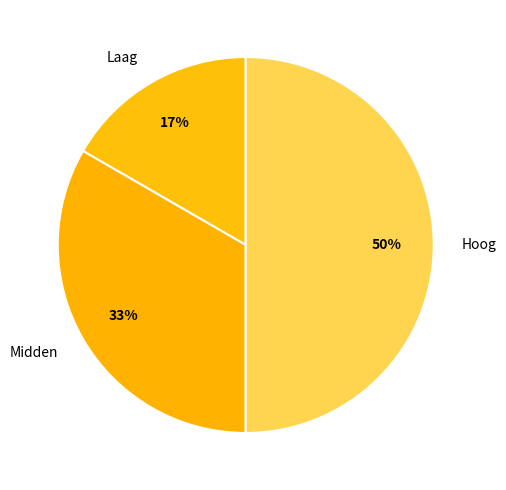

Which slice is the largest?

Hoog